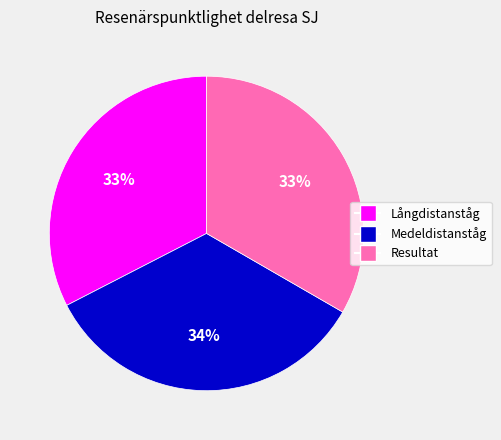

True or false: Medeldistanståg accounts for 25% of the total.

False